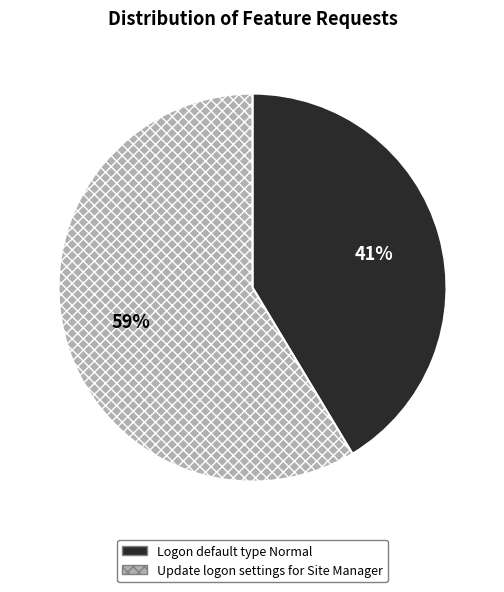

What is the ratio of the value at Logon default type Normal to the value at Update logon settings for Site Manager?

0.7